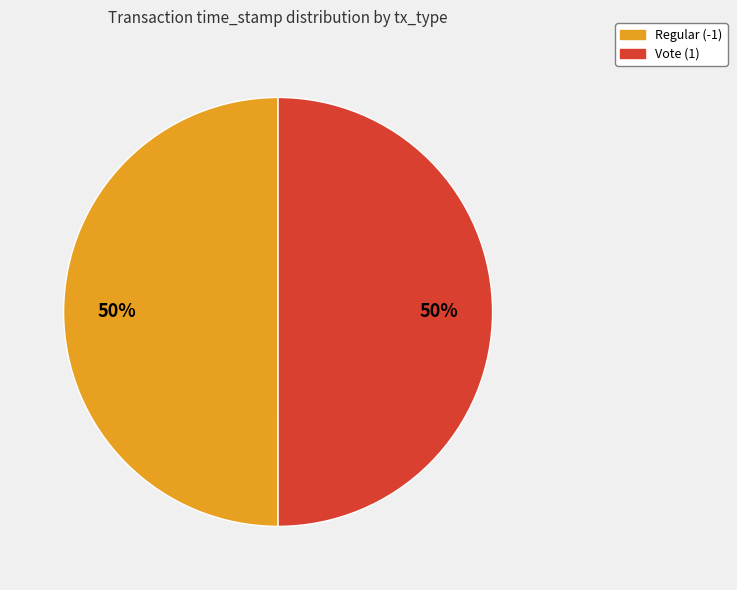

Combined, do Regular (-1) and Vote (1) account for over 50%?

Yes